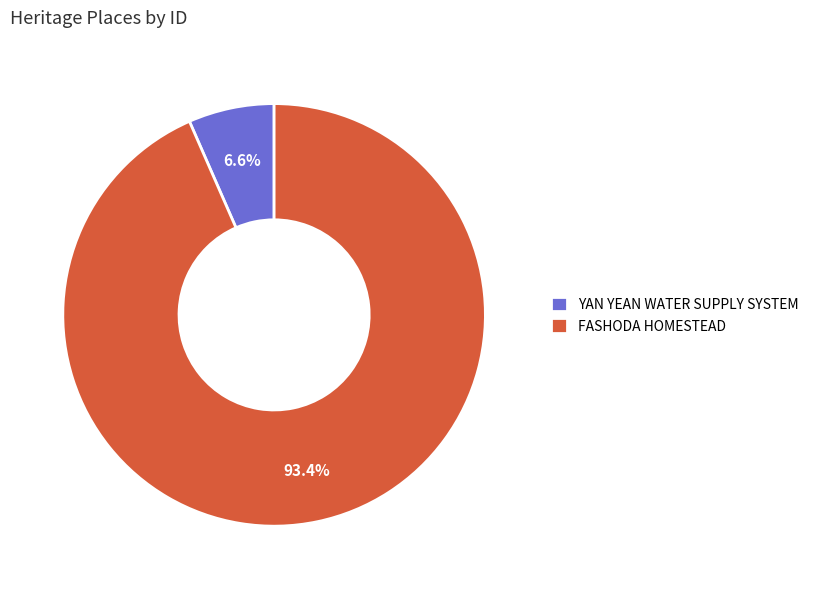

Which has a higher value, FASHODA HOMESTEAD or YAN YEAN WATER SUPPLY SYSTEM?

FASHODA HOMESTEAD